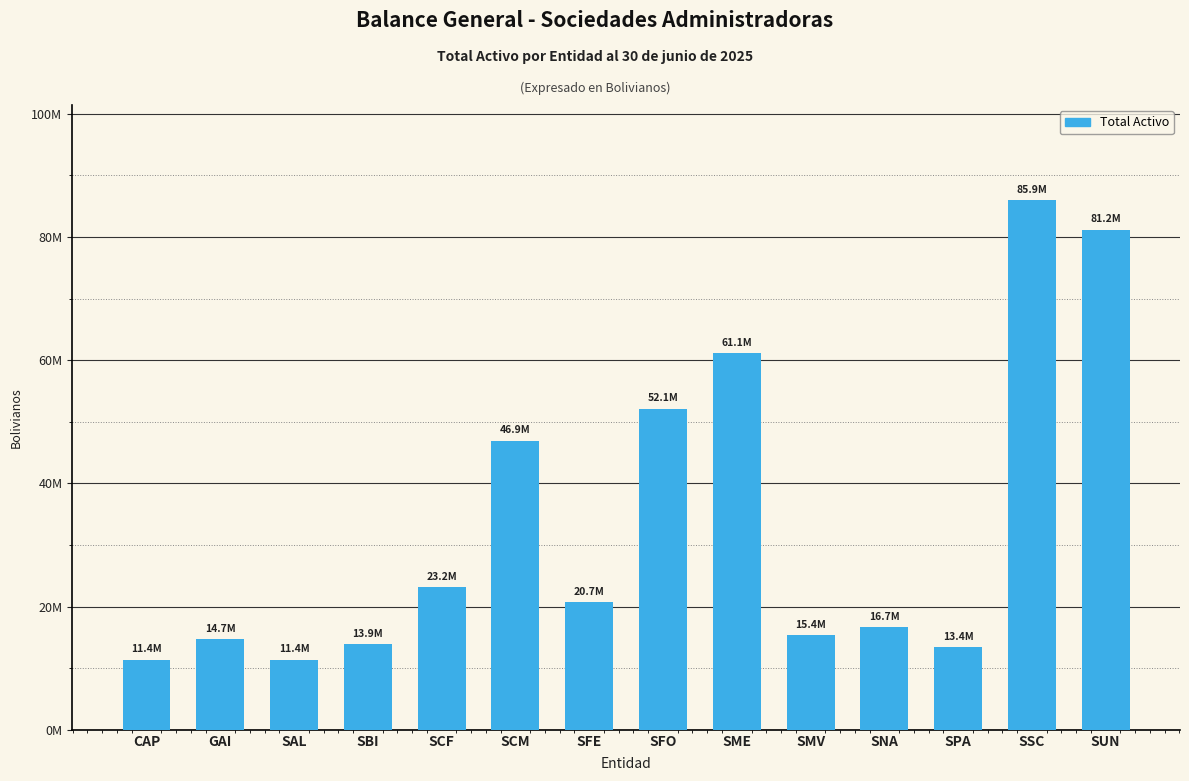

Does the chart contain any negative values?

No